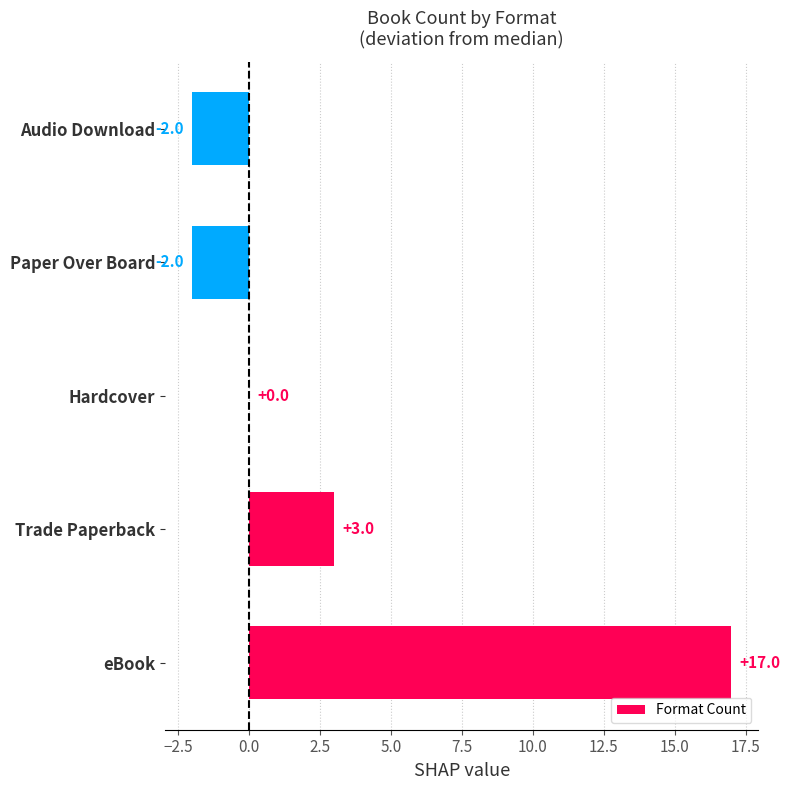

What is the greatest value displayed?

17